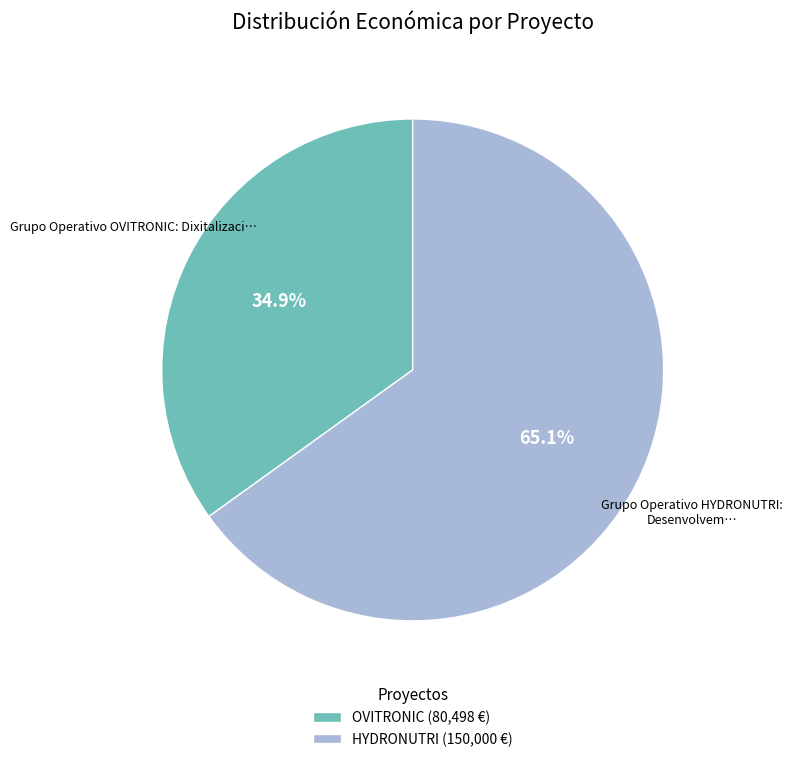

Rank the categories by value from highest to lowest.

HYDRONUTRI (150,000 €), OVITRONIC (80,498 €)